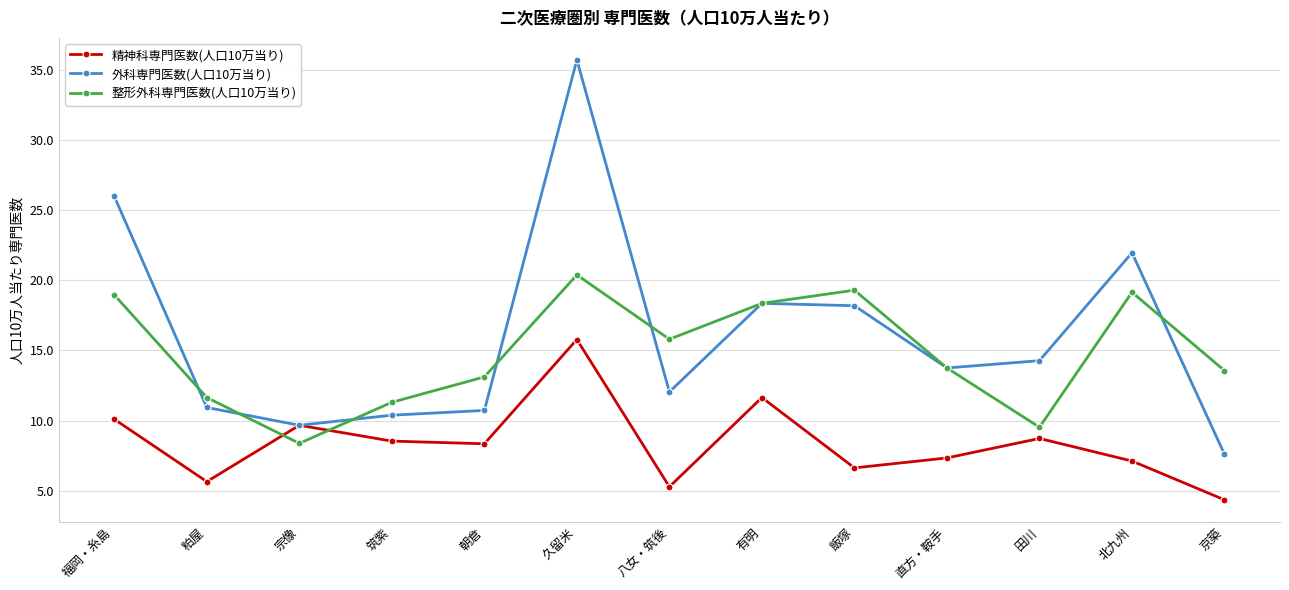

What is the maximum value shown in the chart?

35.7